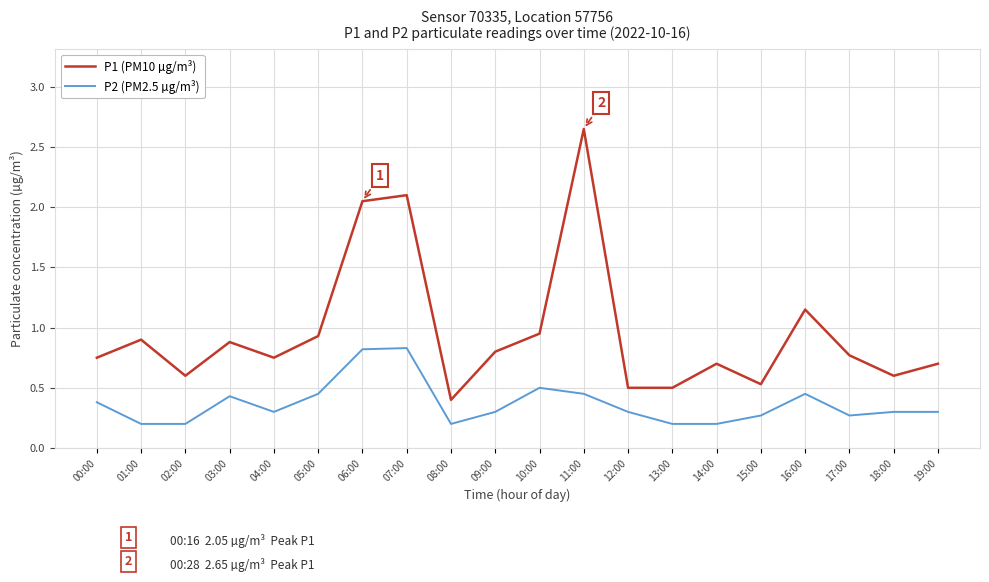

What position from the right is 02:00?

18